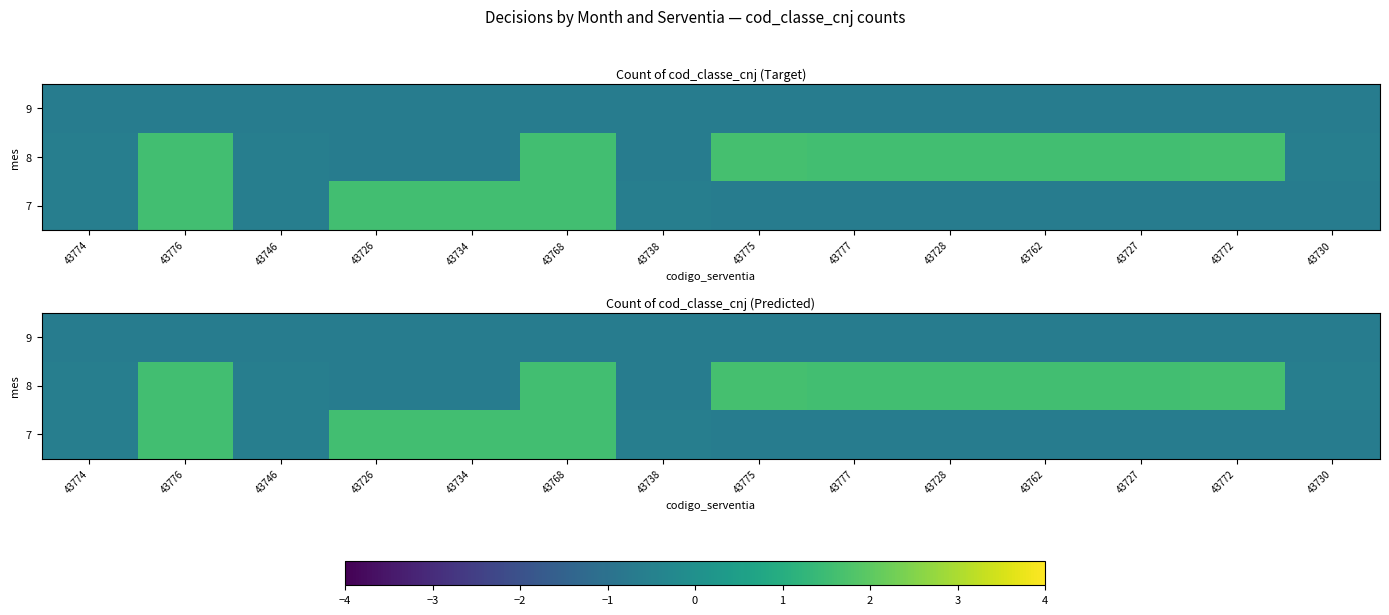

What value does the 7 series have at 43738?

-0.6